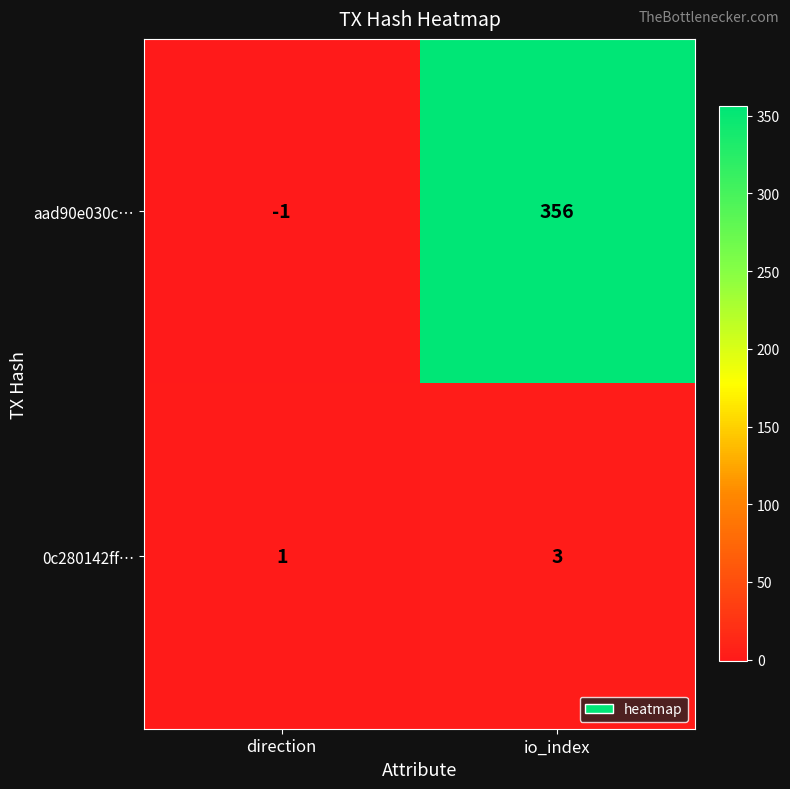

Which series has the largest range (max minus min)?

aad90e030c…